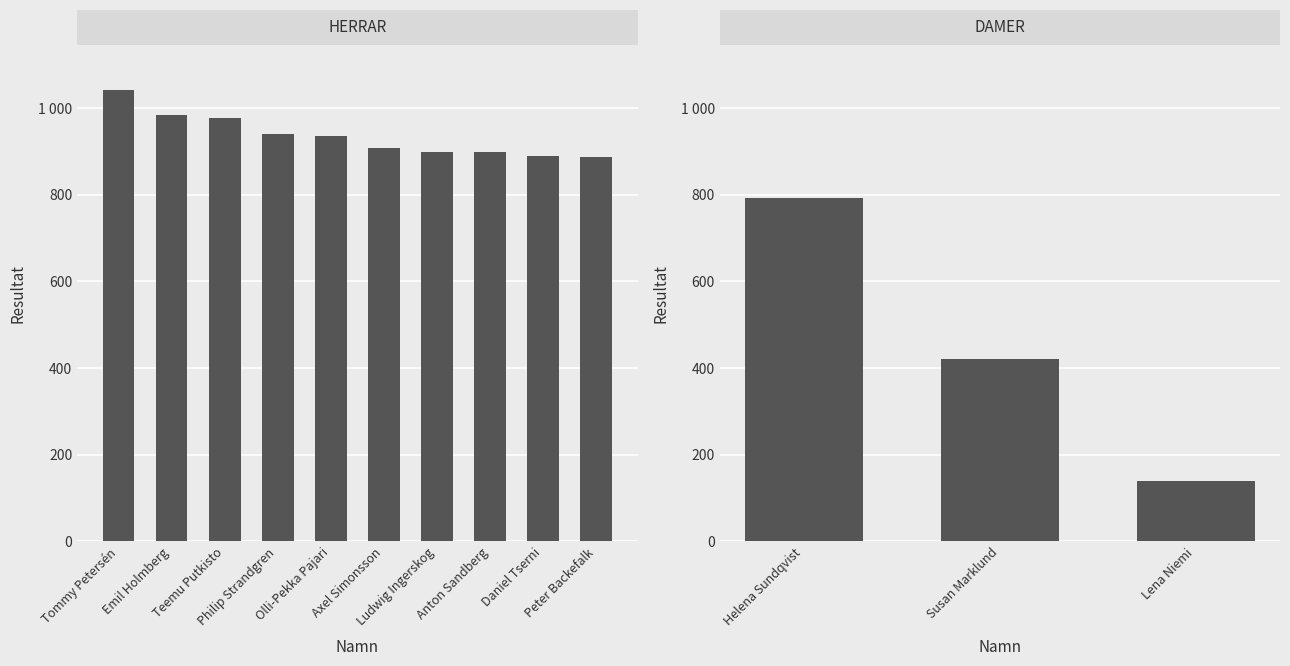

The chart shows a value of 238 at Lena Niemi. True or false?

False